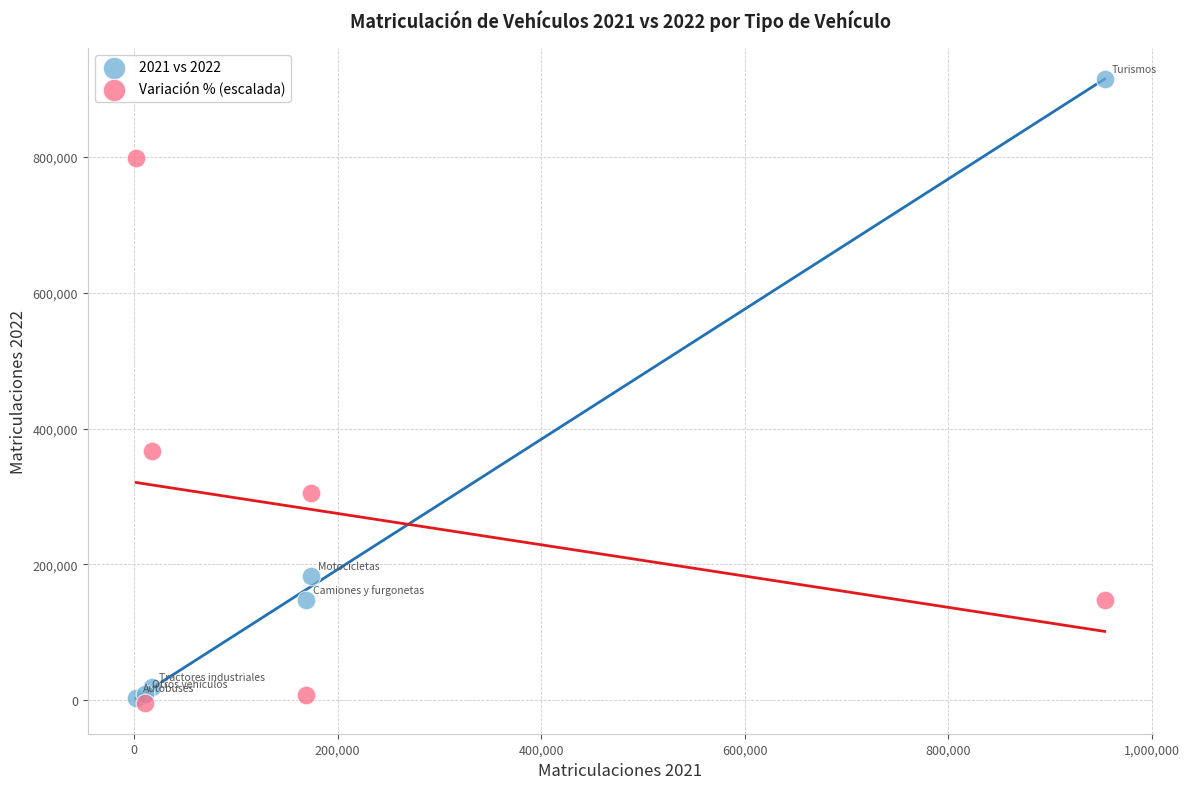

What are all the series names shown in the legend?

2021 vs 2022, Variación % (escalada)